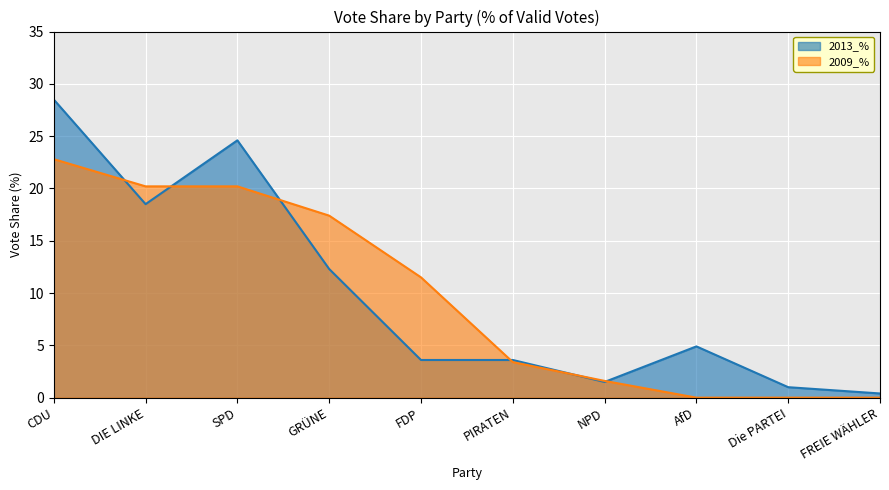

What is the spread (max minus min) of values at FREIE WÄHLER?

0.4